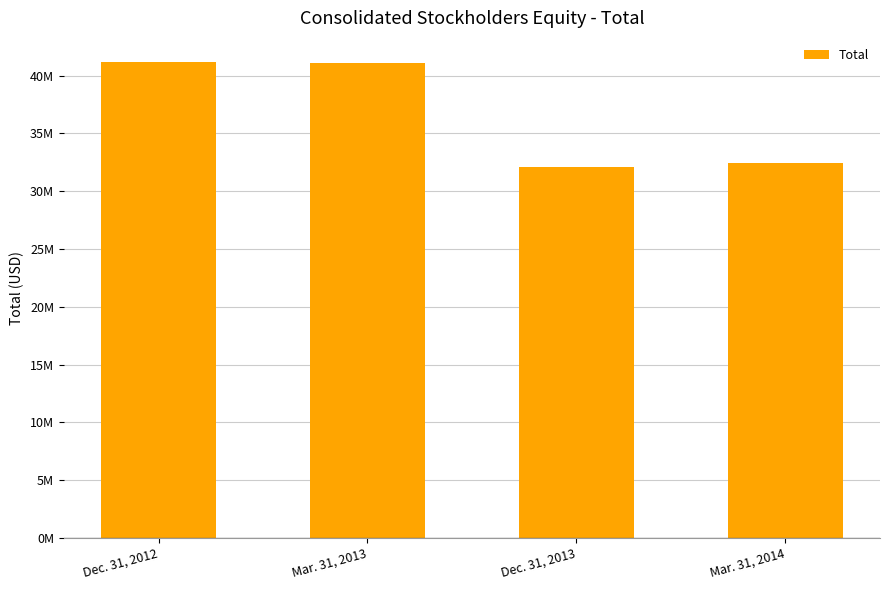

Does the chart contain any negative values?

No